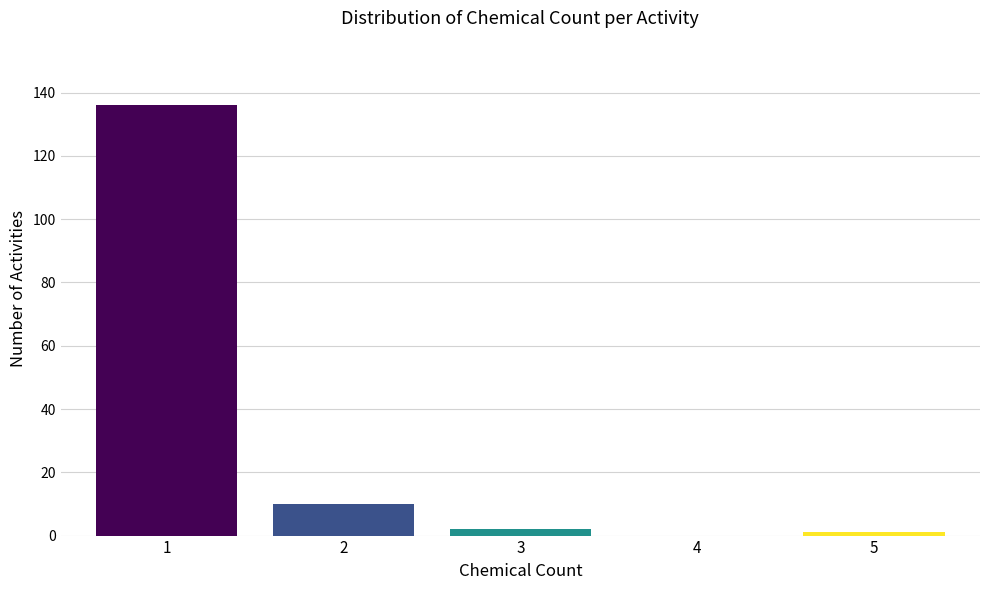

Reading left to right, extract all data points from this chart.

1=136	2=10	3=2	4=0	5=1